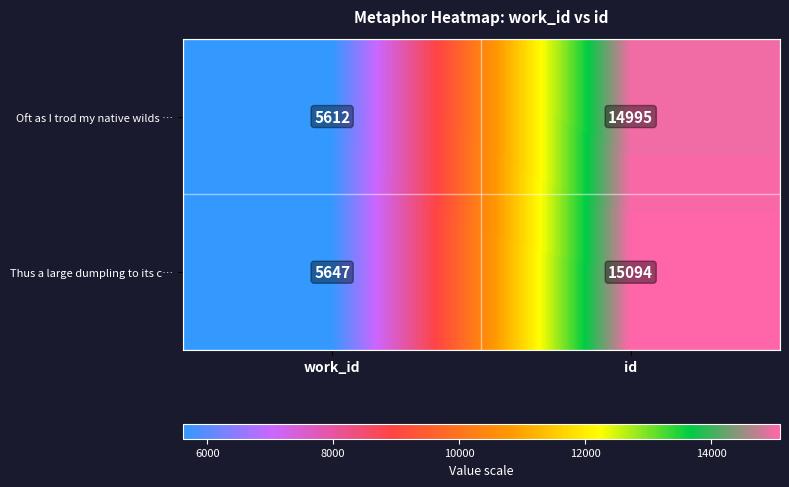

What is the difference between the Thus a large dumpling to its c… values at id and work_id?

9447